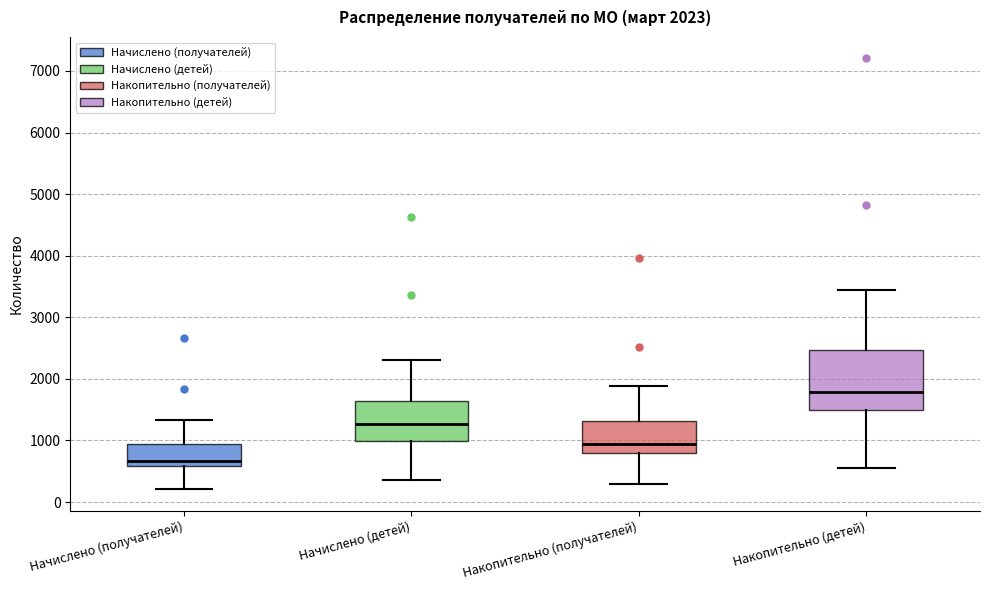

Which box's median line is the lowest?

Начислено (получателей)